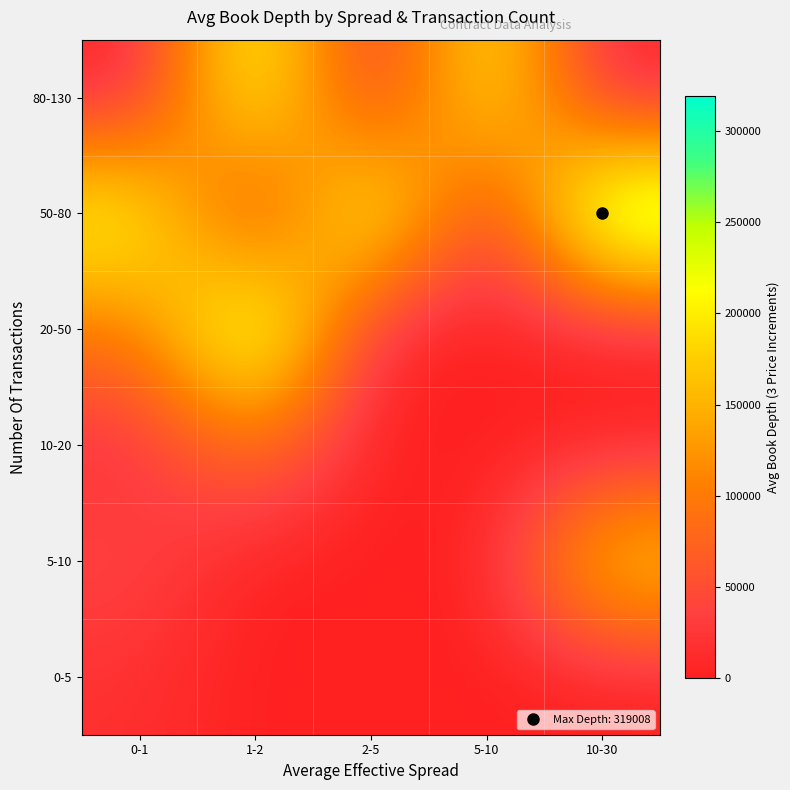

What is the total value across all series at 10-30?

508582.6